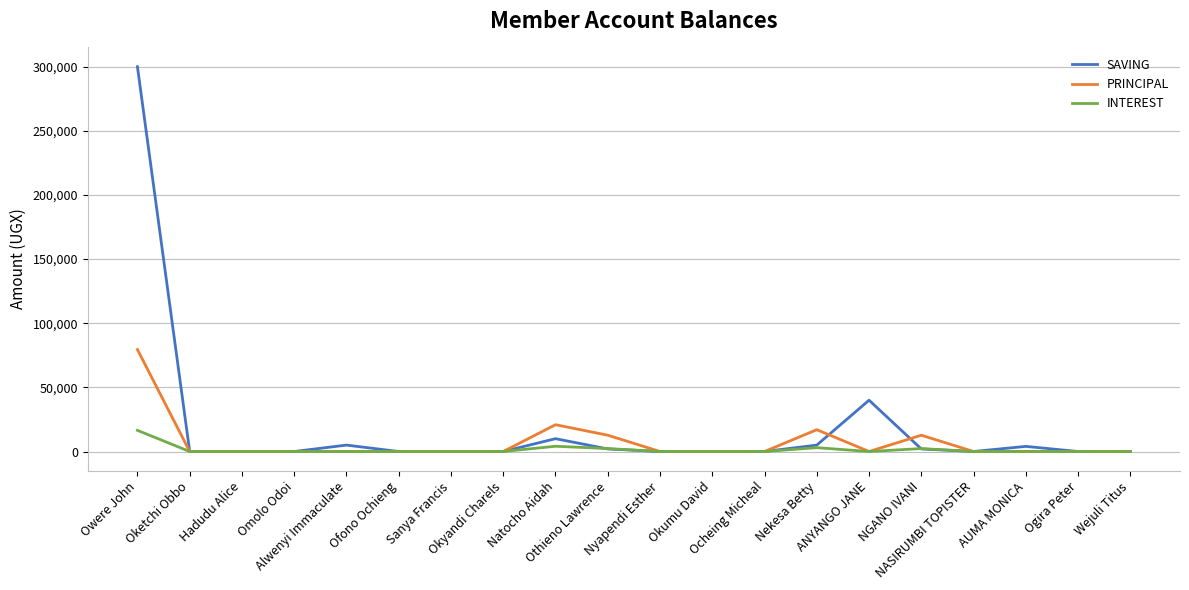

What position from the right is Omolo Odoi?

17